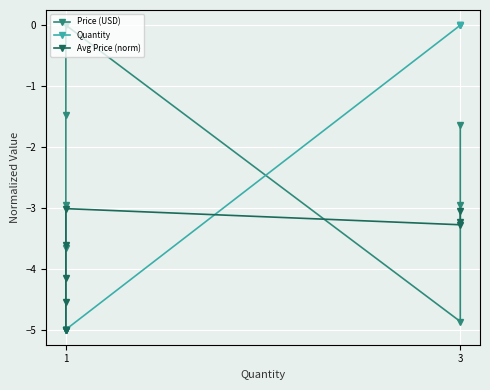

What is the minimum value for Price (USD)?

-5.0